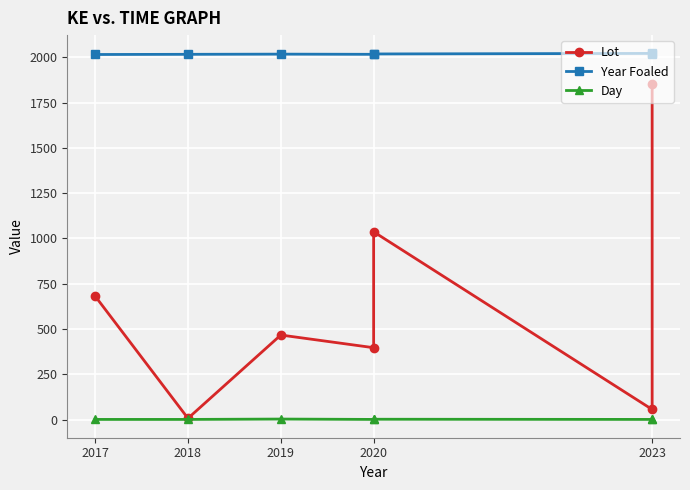

At 2020, list the series in order from largest to smallest.

Year Foaled, Lot, Day